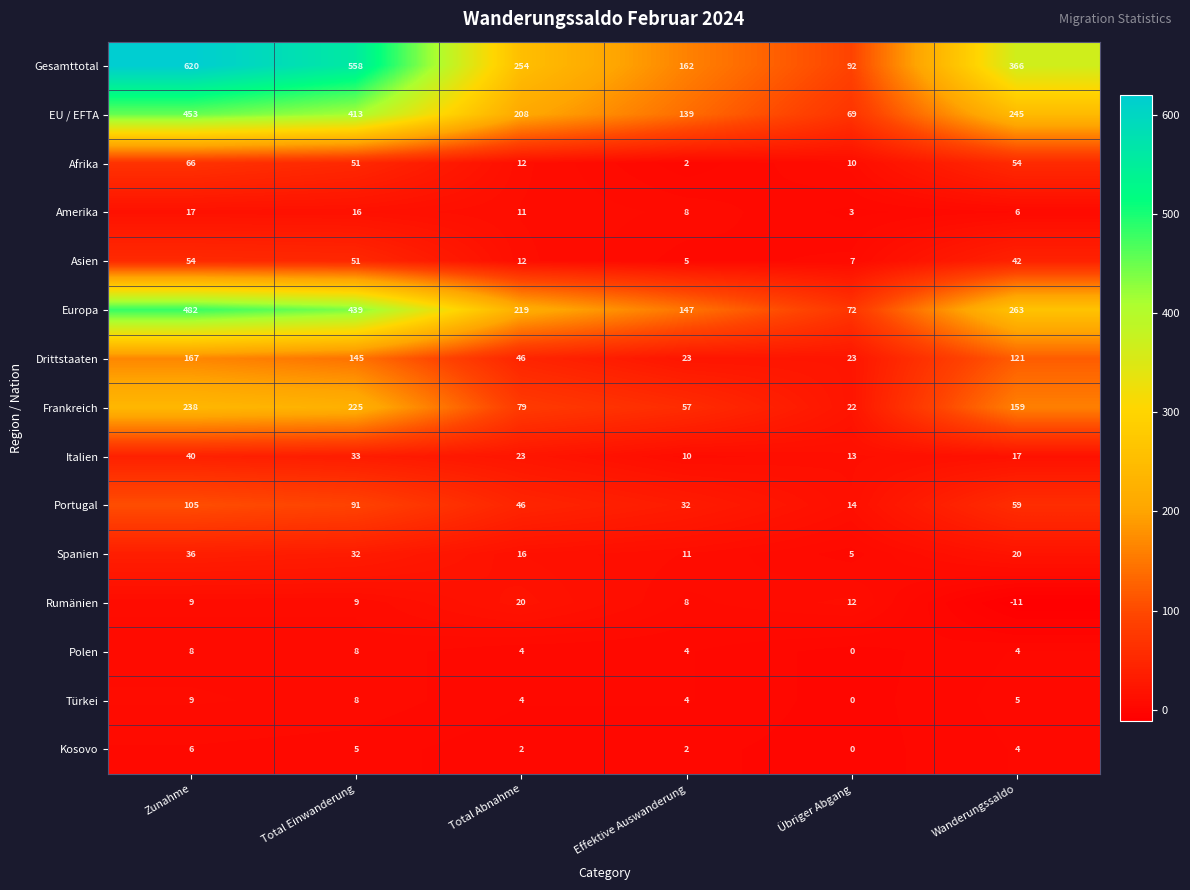

List the labels in order of Gesamttotal value, largest first.

Zunahme, Total Einwanderung, Wanderungssaldo, Total Abnahme, Effektive Auswanderung, Übriger Abgang